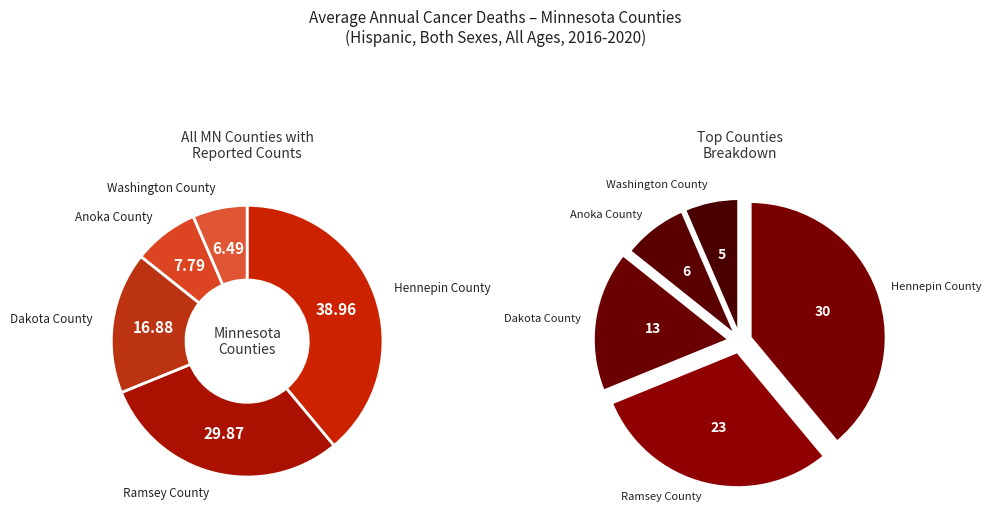

Combined, do Hennepin County and Ramsey County account for over 50%?

Yes